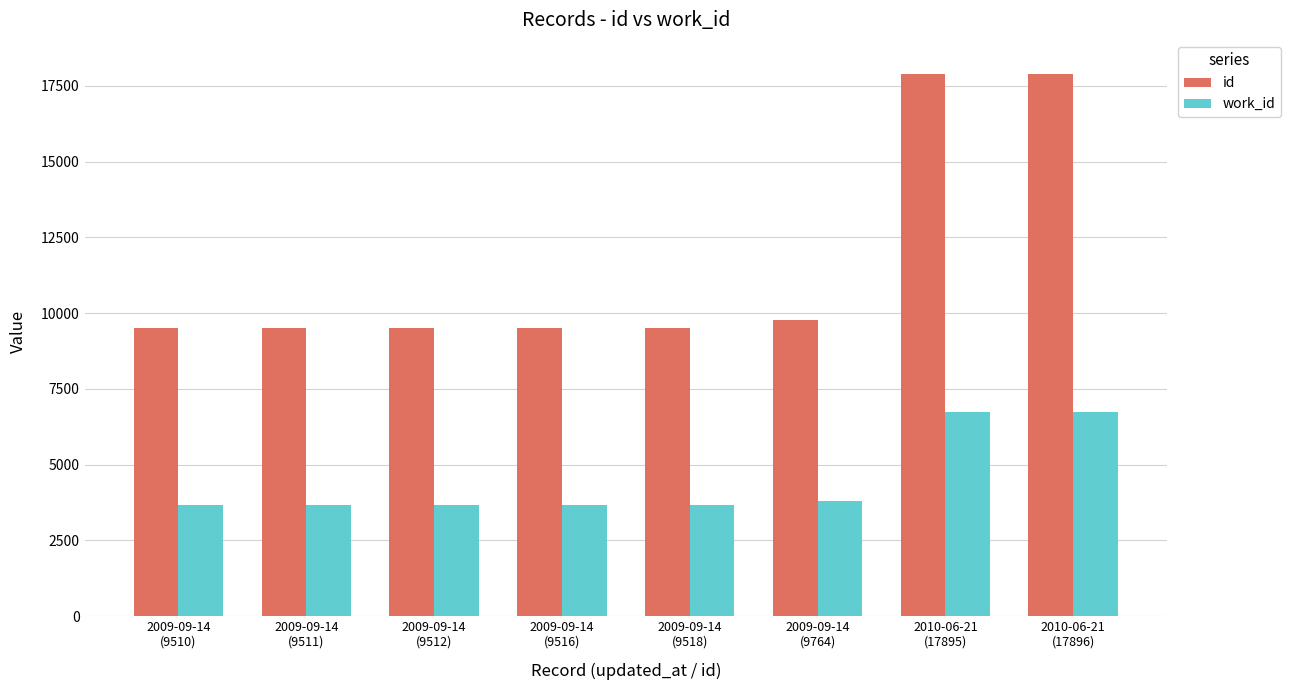

What are all the series names shown in the legend?

id, work_id